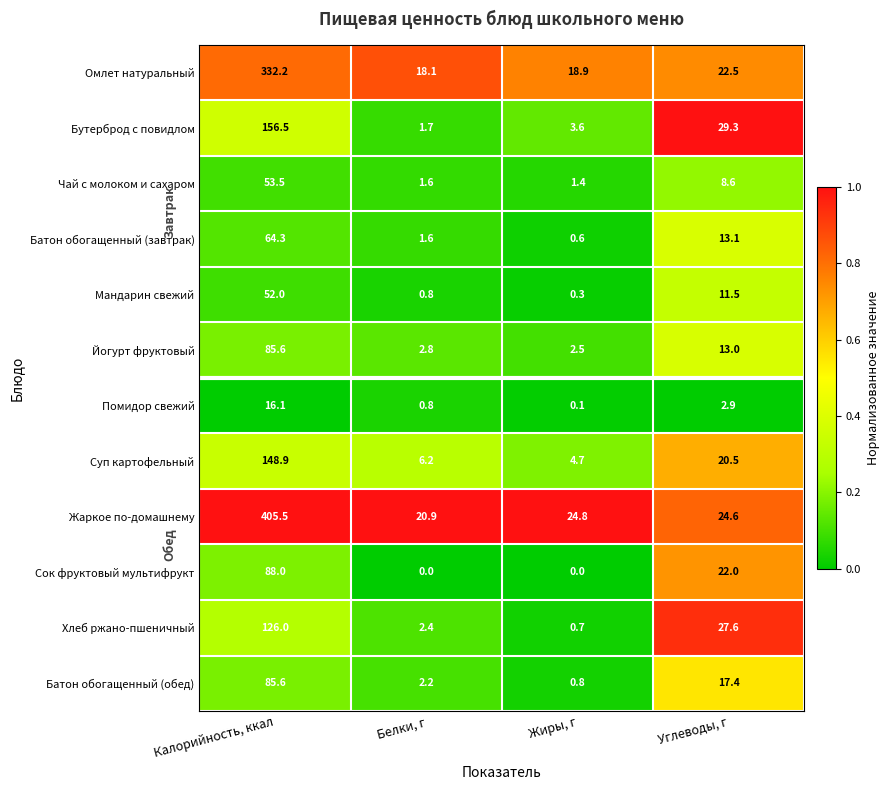

Which series has the largest range (max minus min)?

Жаркое по-домашнему